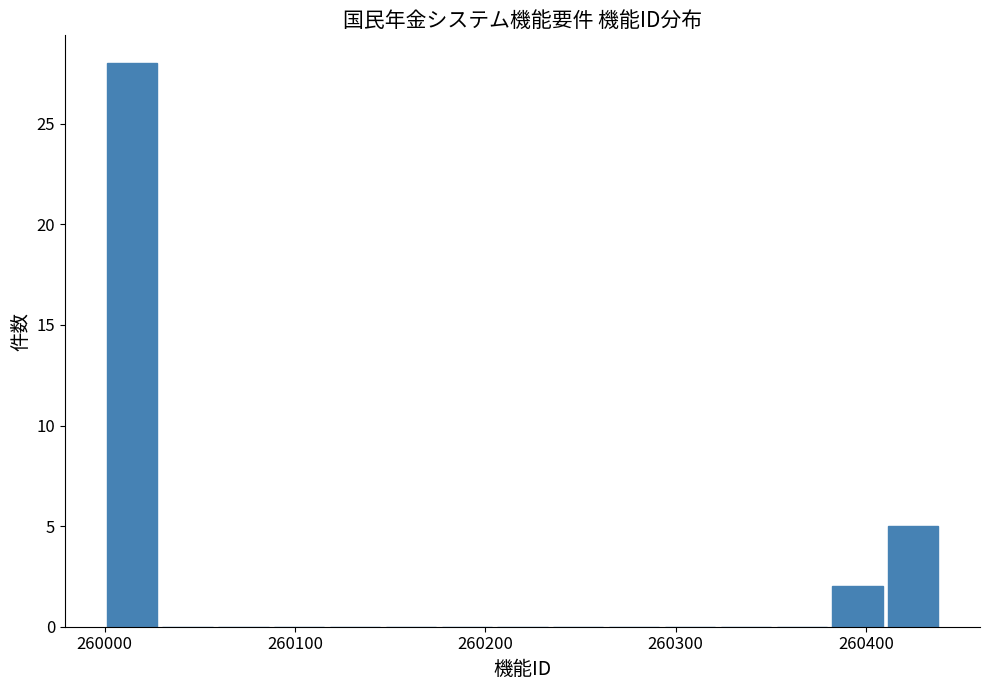

Read against the x-axis, roughly where is the centre of the tallest bar?

260010